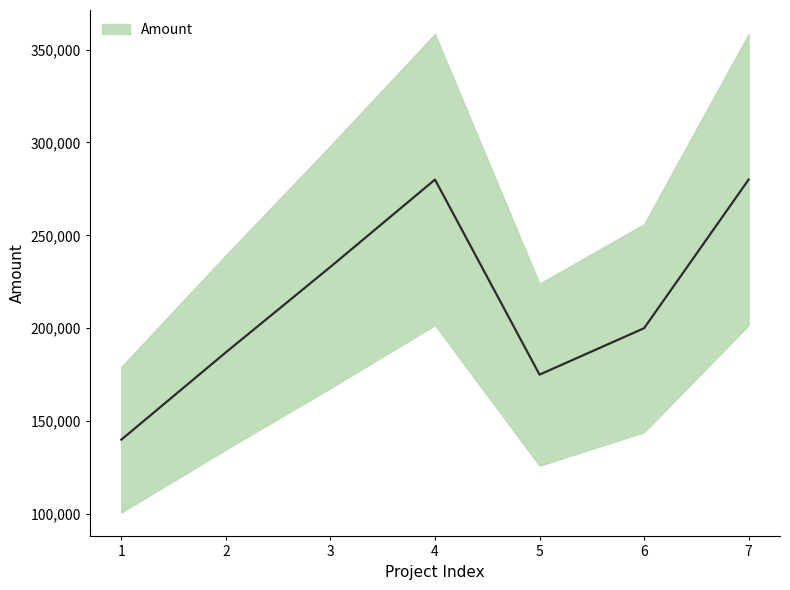

Approximately how many times larger is the value at 1 compared to 5?

0.8